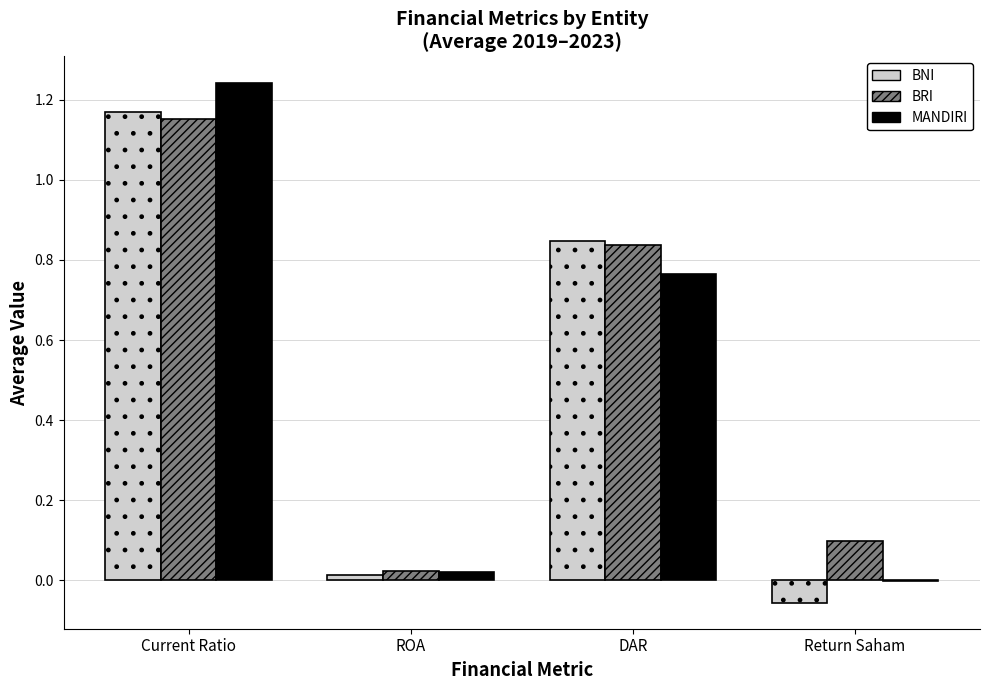

At which category is the sum across all series the highest?

Current Ratio